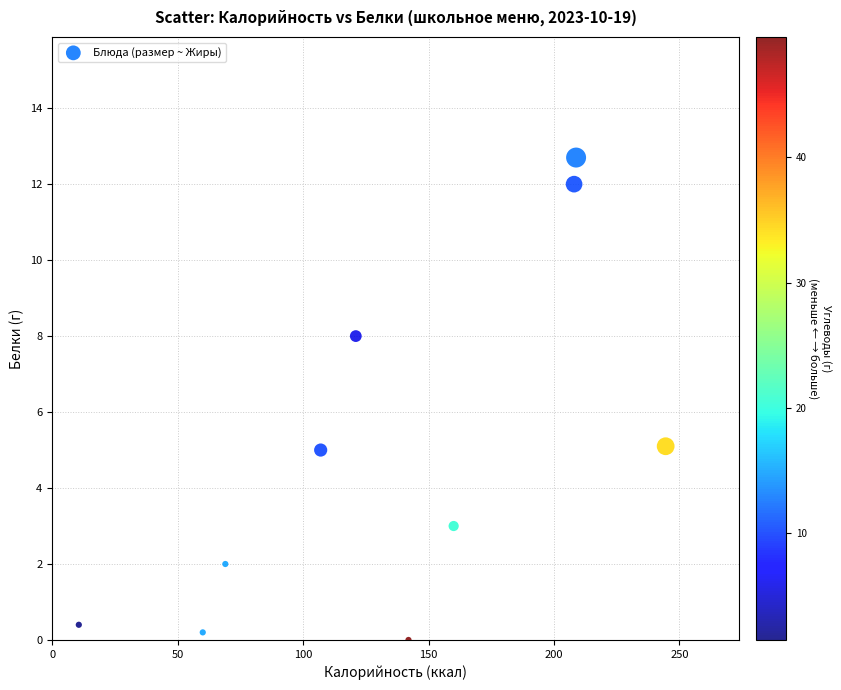

What is the range of Y values (max minus min)?

12.7